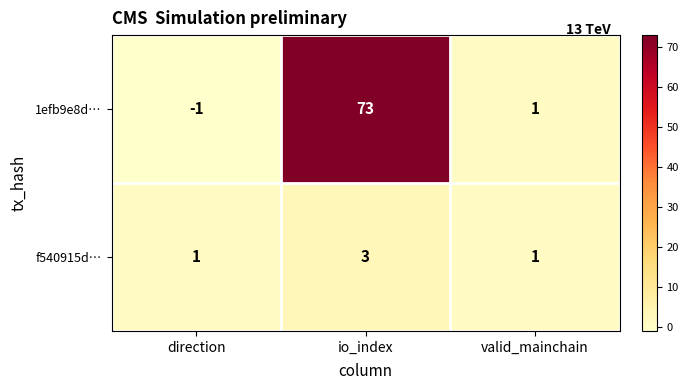

What is the minimum value shown in the chart?

-1